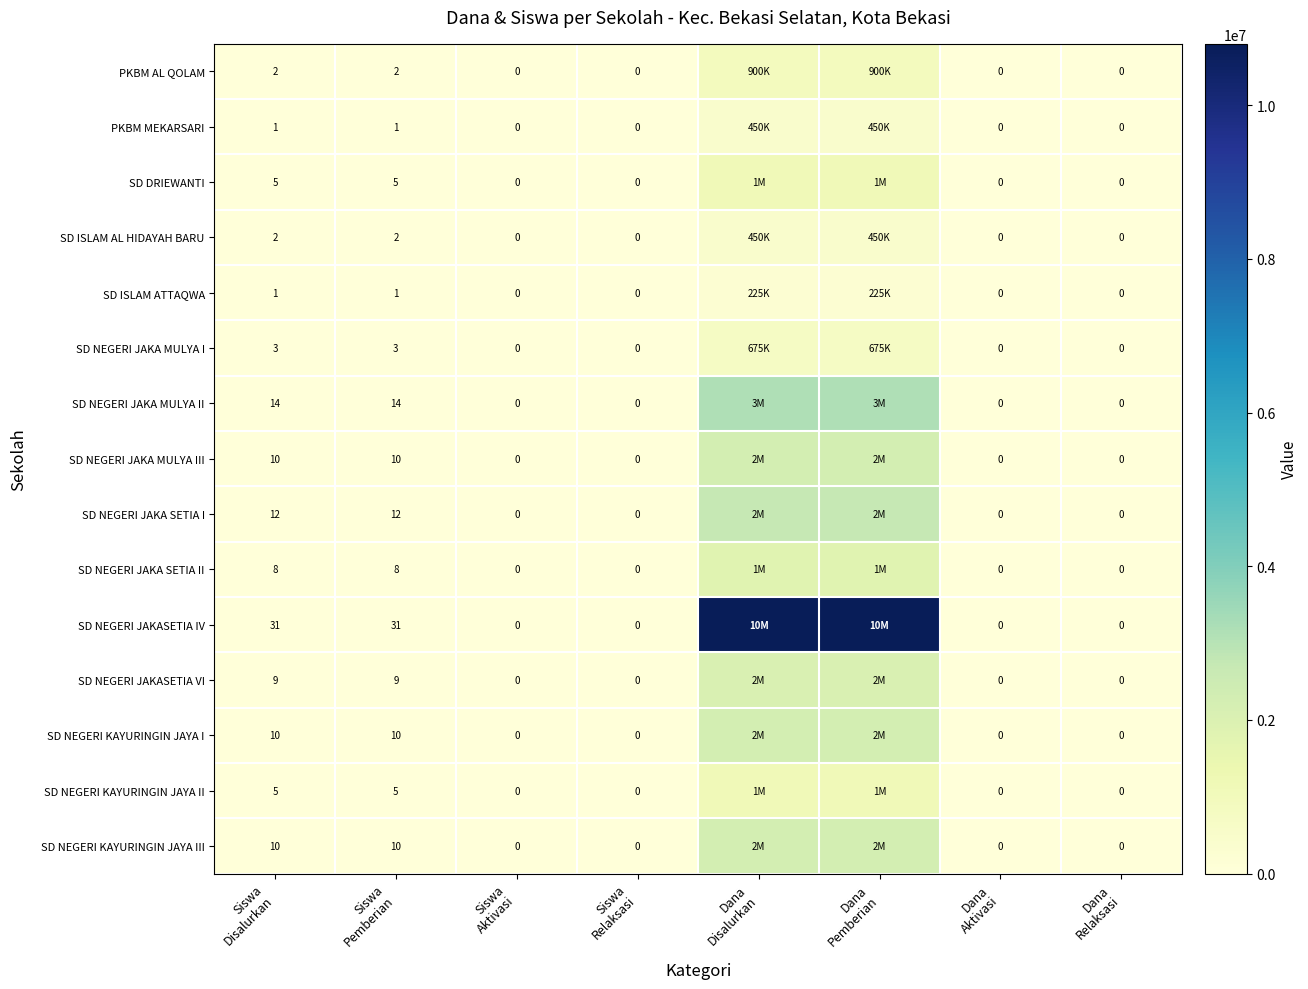

Read the SD NEGERI KAYURINGIN JAYA I value at Dana Pemberian.

2250000